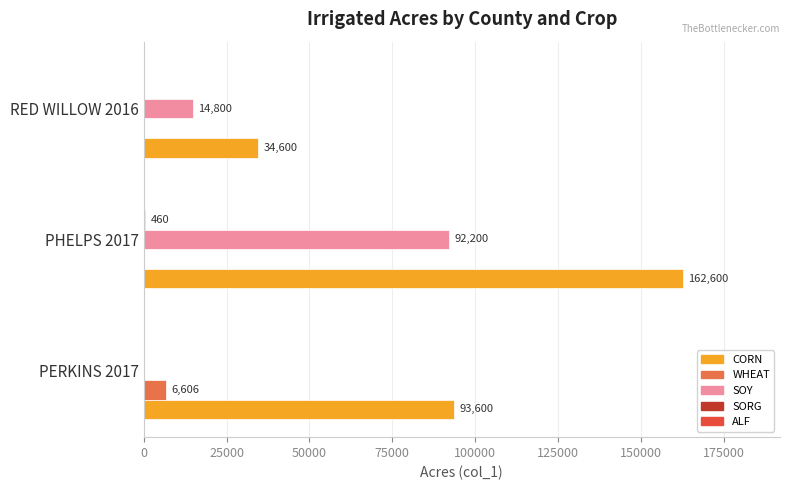

What is the sum of all WHEAT values?

6606